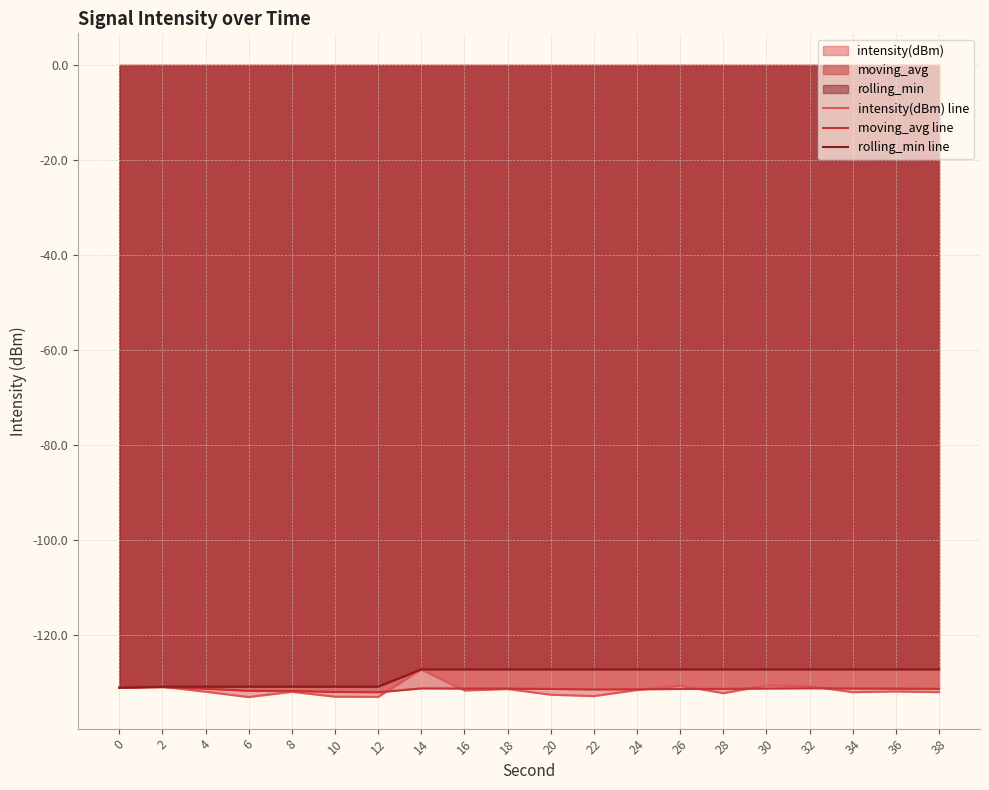

Between 0 and 10, which series saw the biggest shift?

intensity(dBm) line